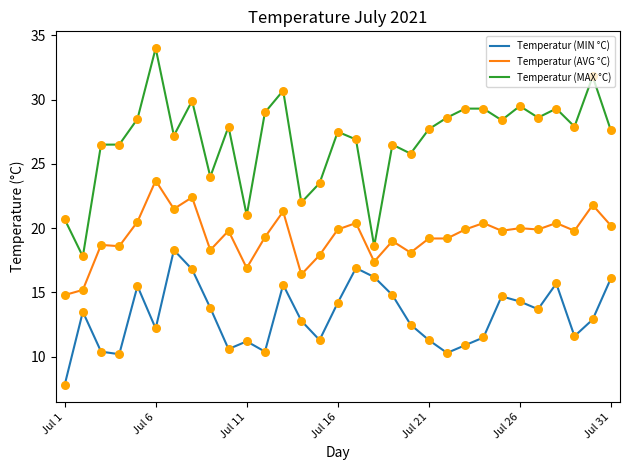

Which series has the largest total across all categories?

Temperatur (MAX °C)